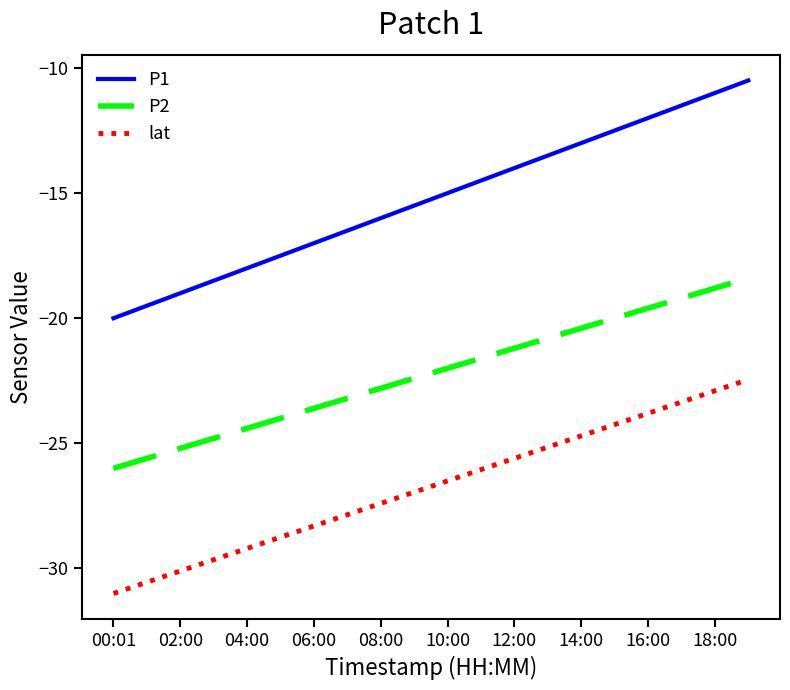

What is the difference between the second highest and second lowest values in the P1 series?

8.5